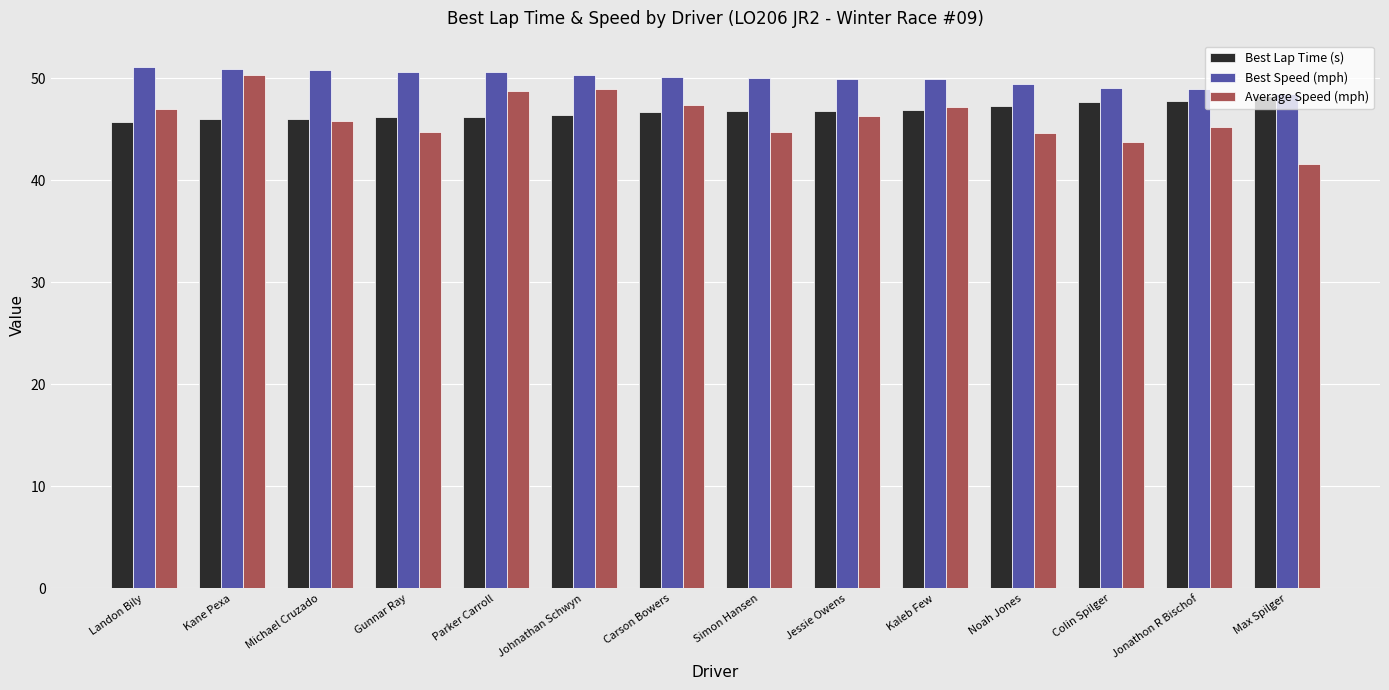

Are the bars horizontal?

No